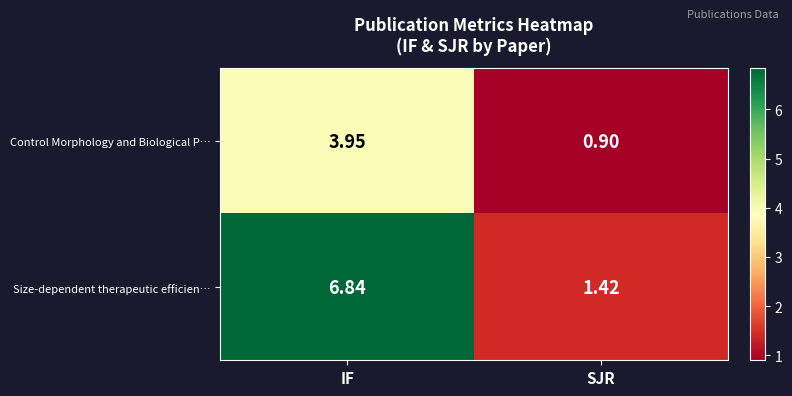

Which category has the lowest value across all series?

SJR